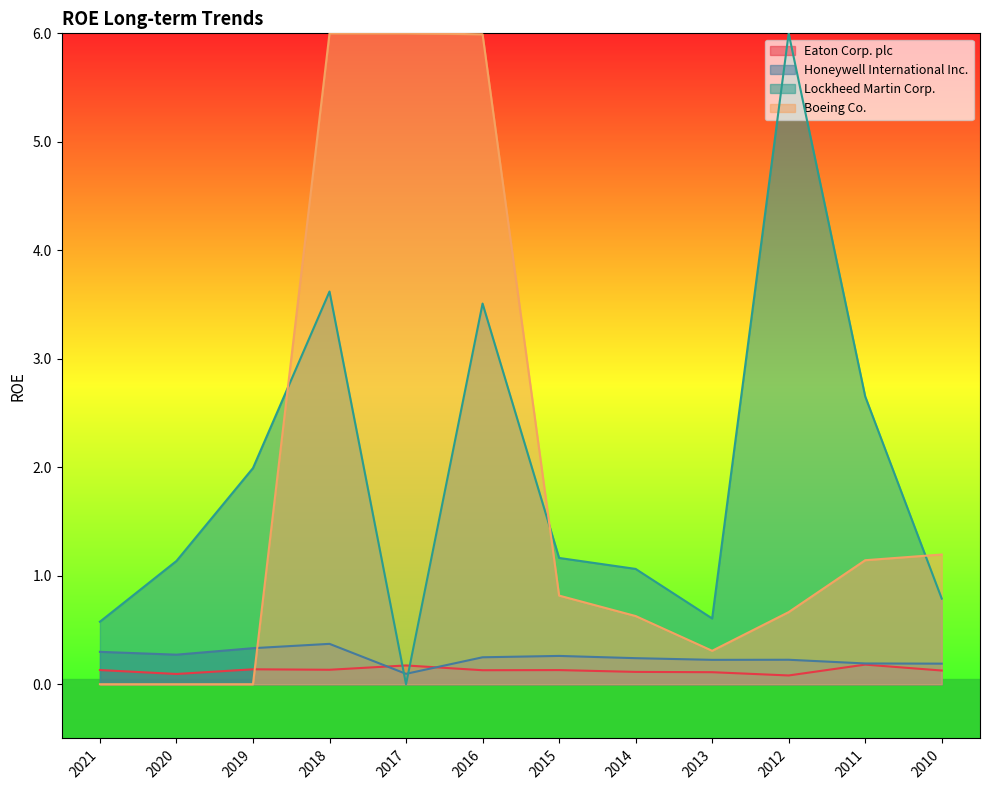

How many interior local peaks does the Eaton Corp. plc series have?

4